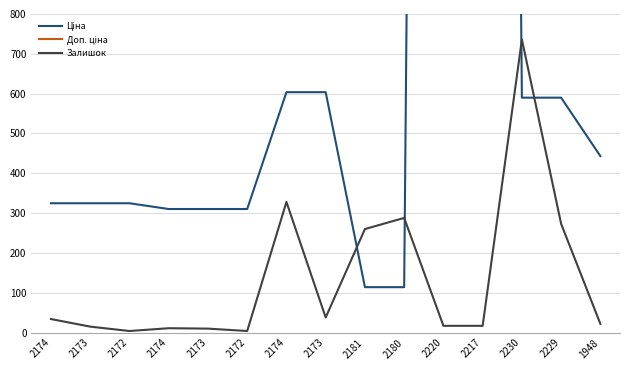

At which label is Ціна closest to 5651?

2174